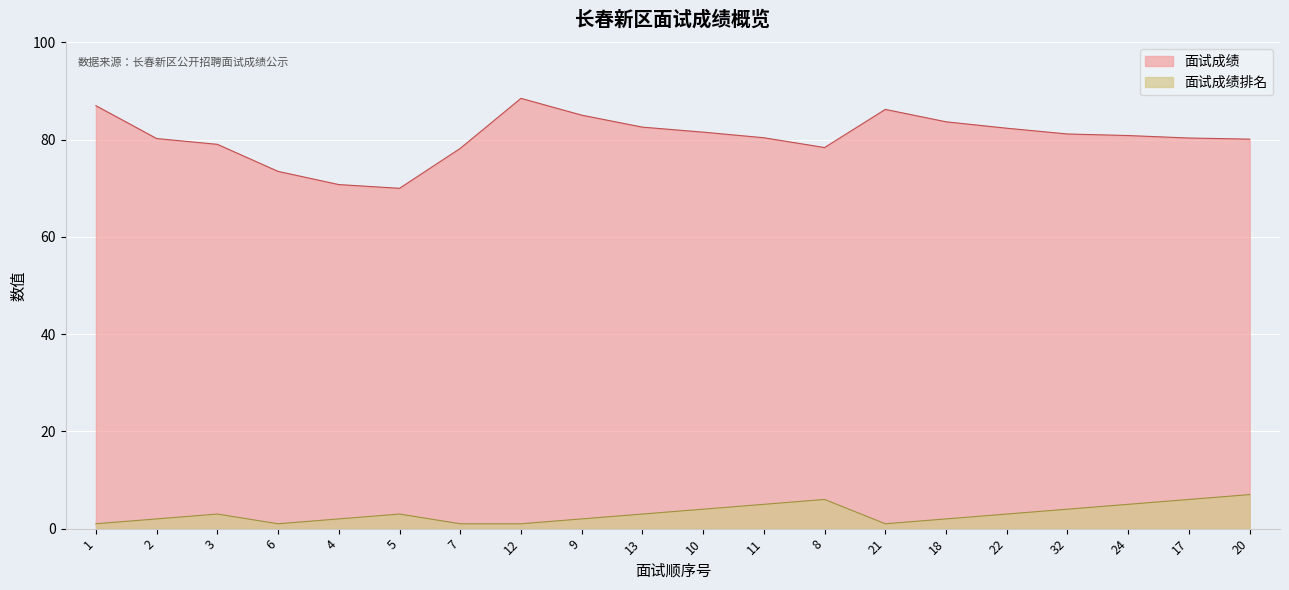

At which category is the sum across all series the highest?

12